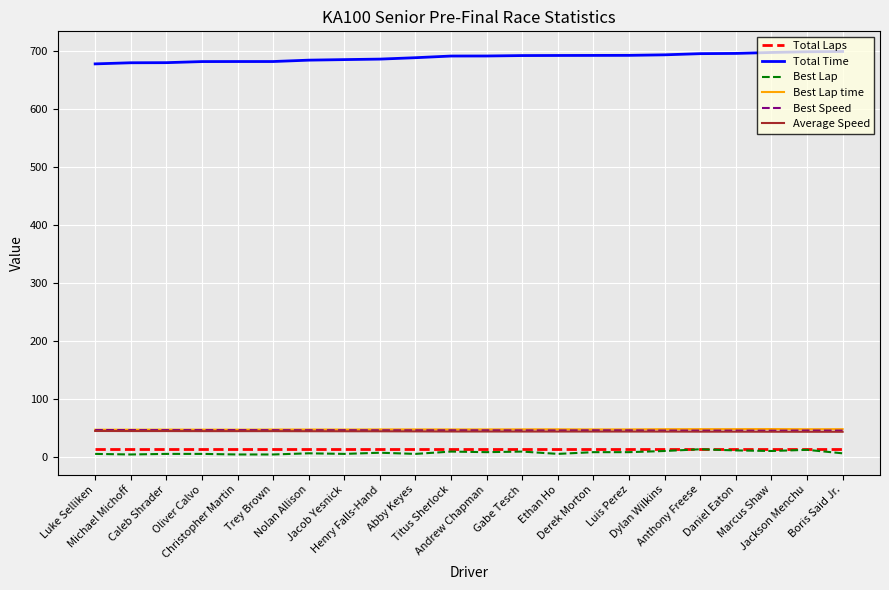

What is the sum of all Best Lap time values?

1040.2